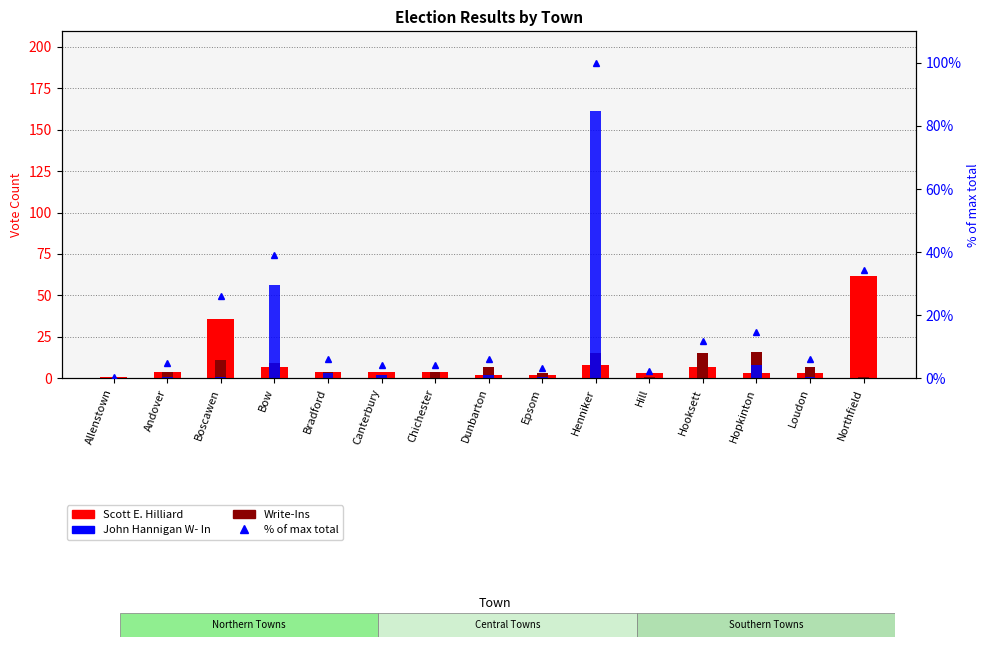

At which category is the sum across all series the highest?

Henniker